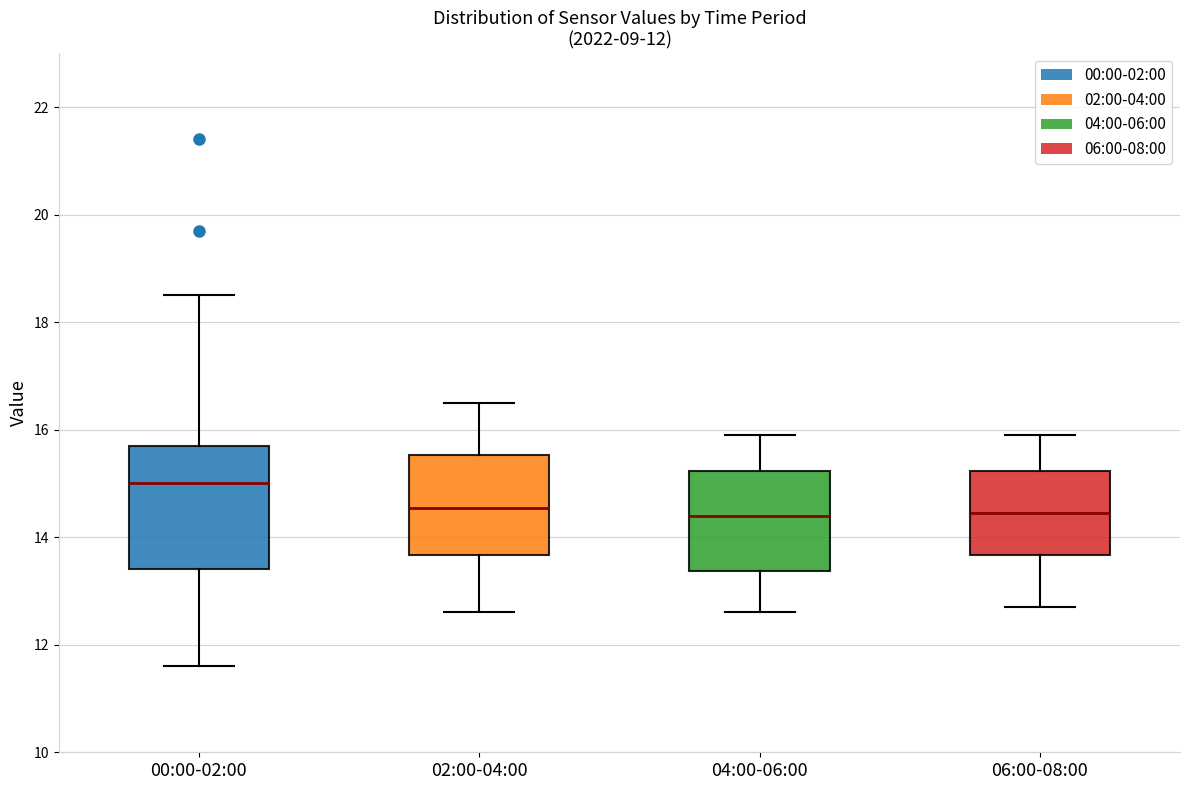

Which box has the highest median line?

00:00-02:00